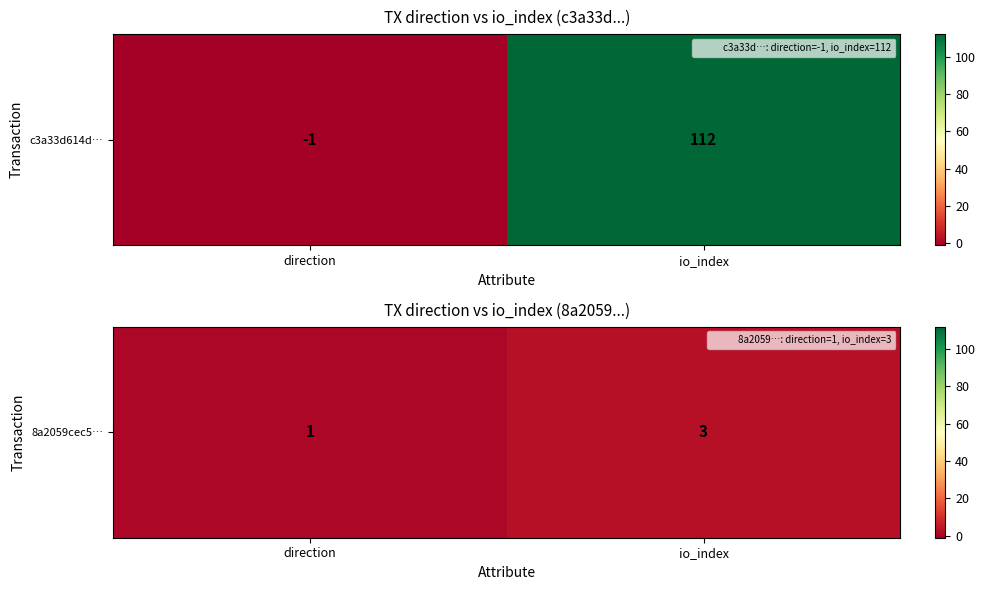

What is the difference between the maximum and minimum values?

2